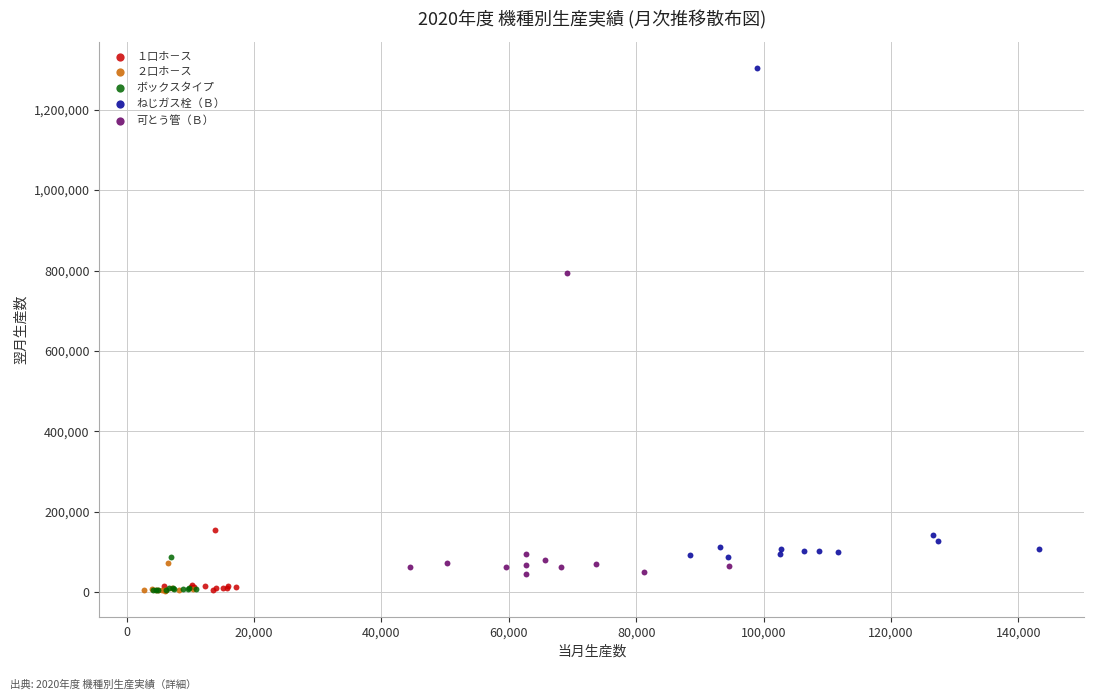

Which series has the widest spread of Y values?

ねじガス栓（Ｂ）